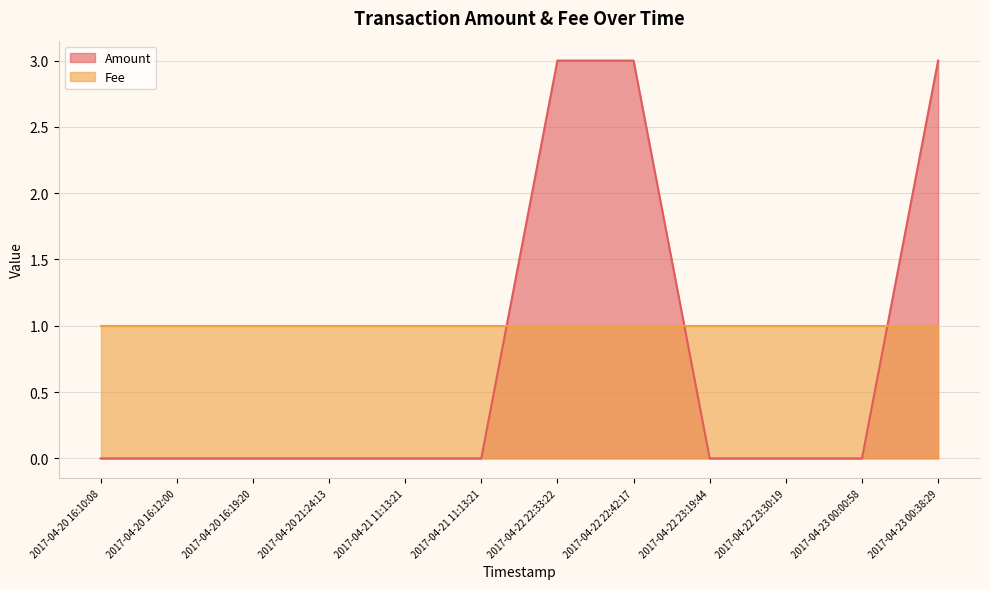

How many values are above zero?

3